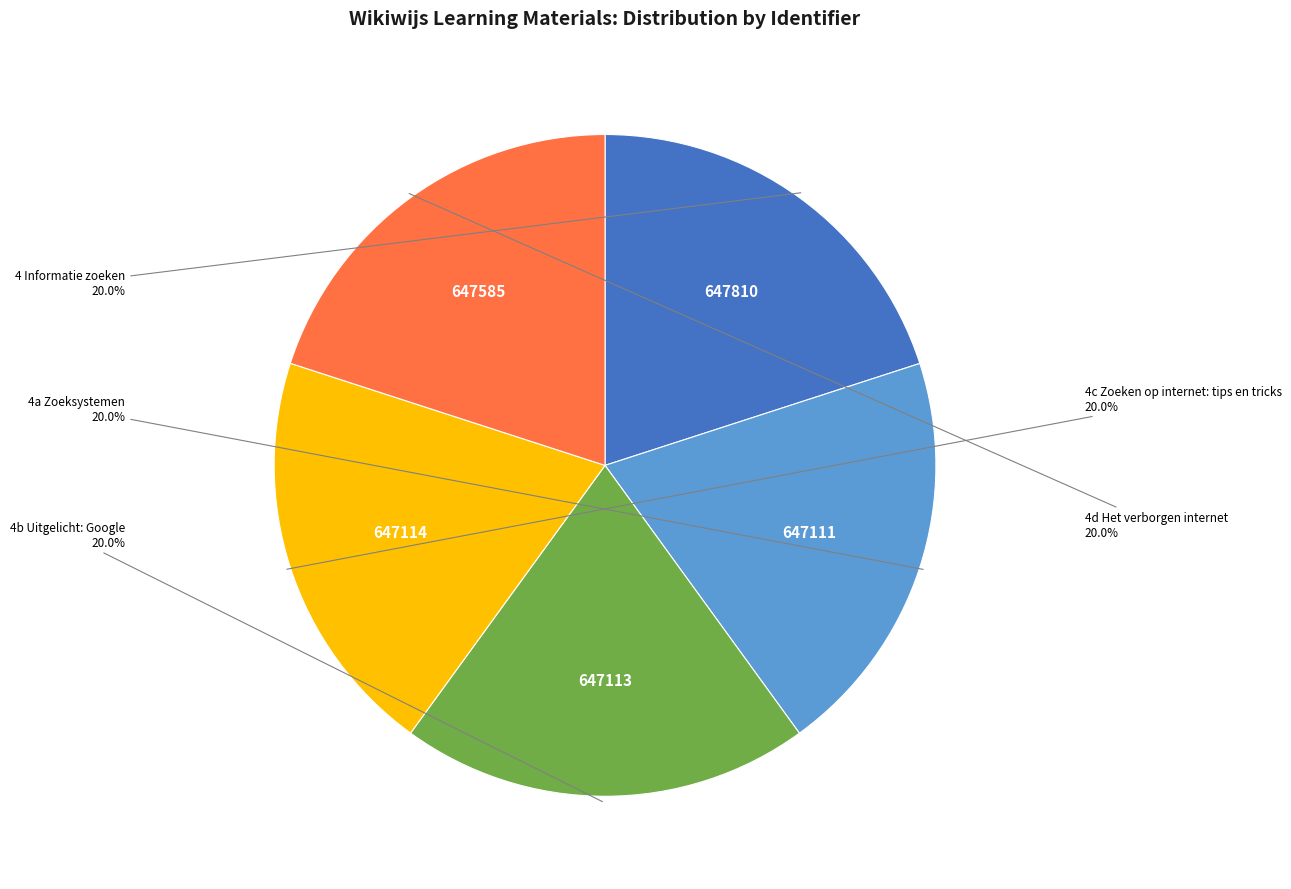

Does any single category account for the majority?

No